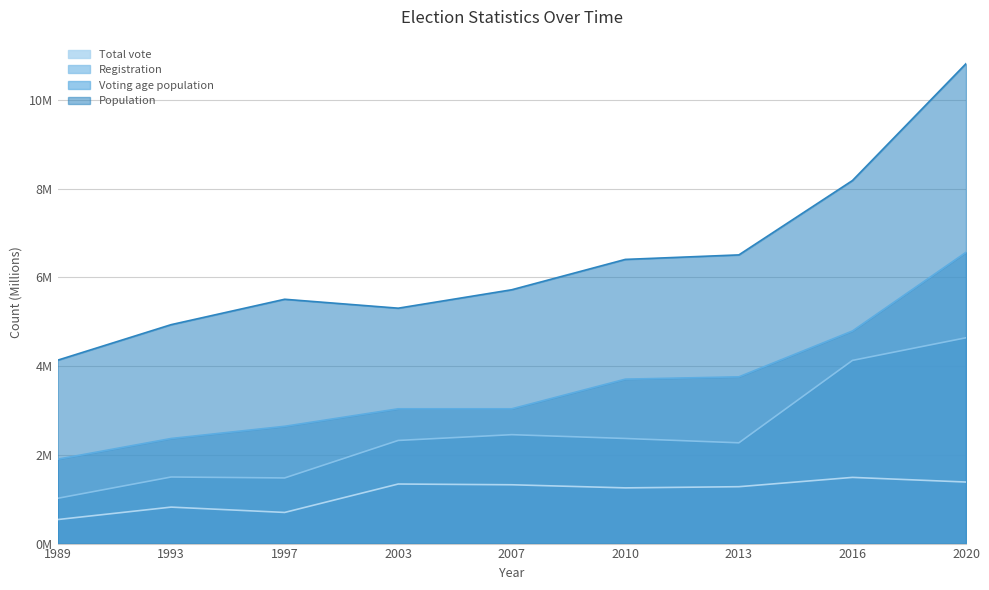

Which series has the largest total across all categories?

Population